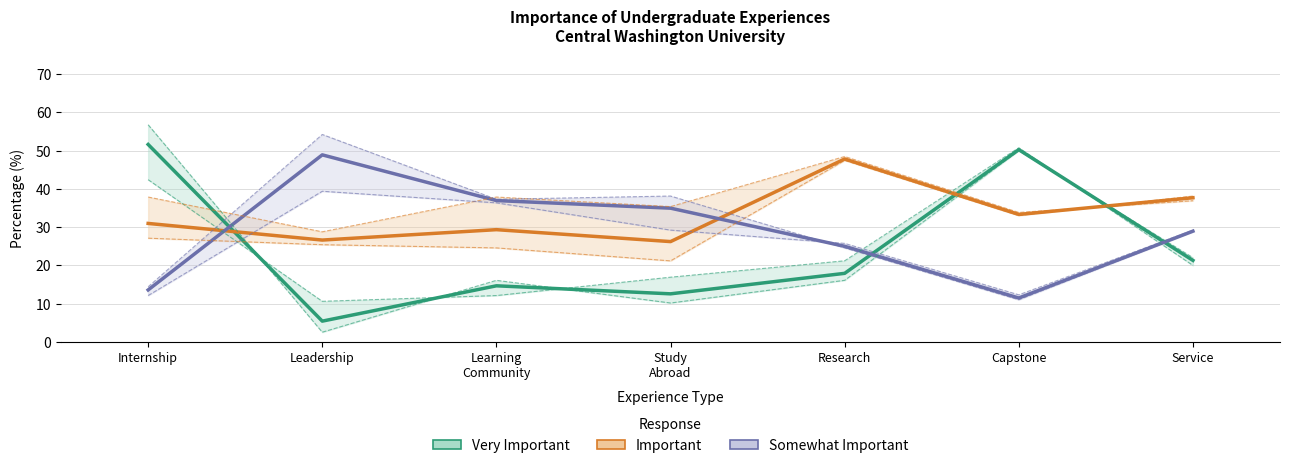

What is the sum of the Important (Total %) values at Learning
Community and Capstone?

62.7